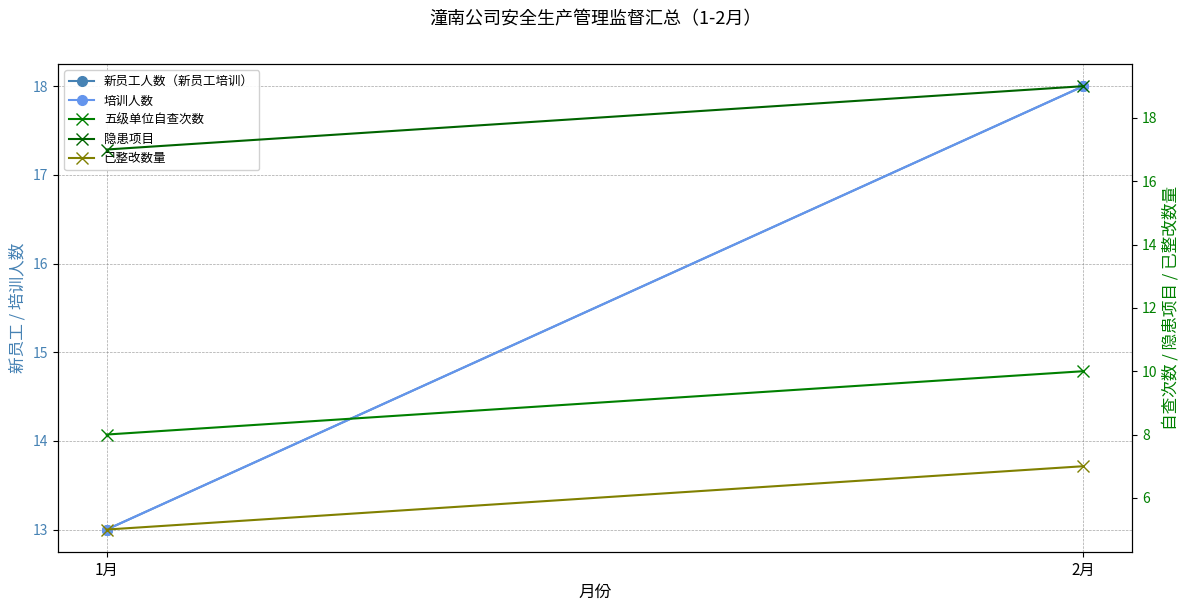

Reading left to right, transcribe all the data shown in this chart.

新员工人数（新员工培训）: 1月=13	2月=18
培训人数: 1月=13	2月=18
五级单位自查次数: 1月=8	2月=10
隐患项目: 1月=17	2月=19
已整改数量: 1月=5	2月=7